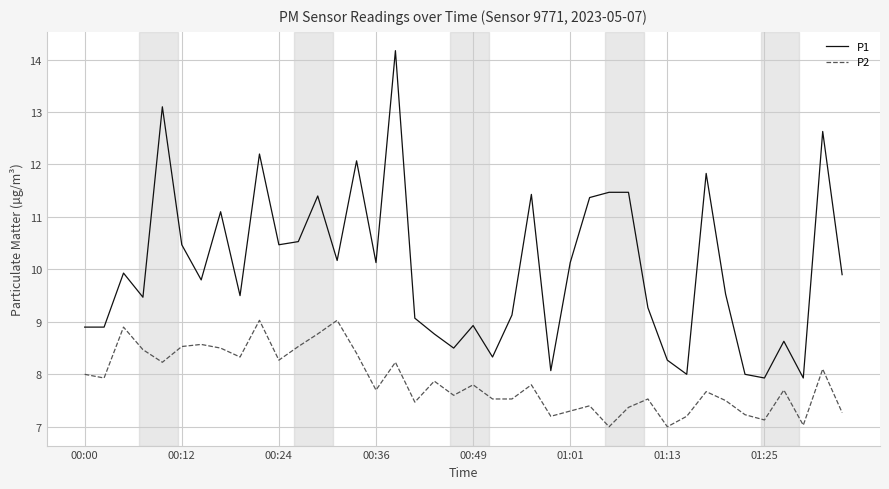

What is the highest value of the P2 series?

9.0